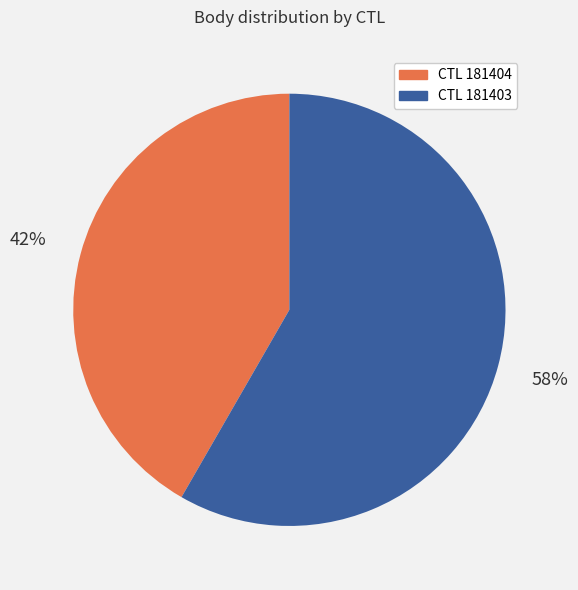

Does any single category account for the majority?

Yes